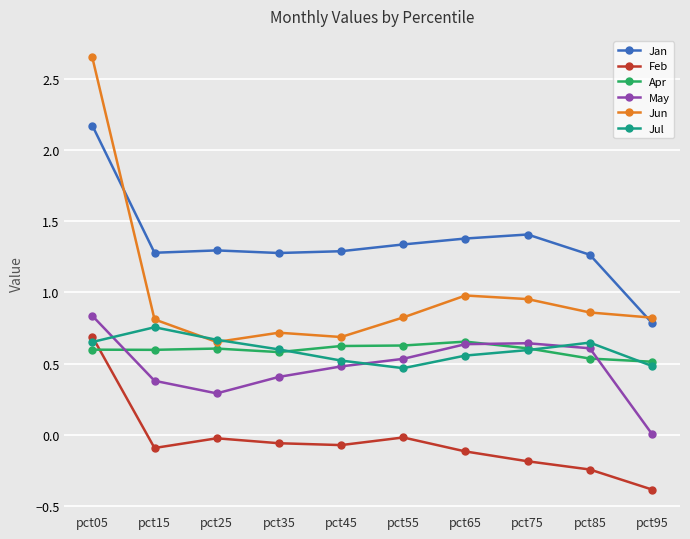

At which category does the chart reach its peak across all series?

pct05